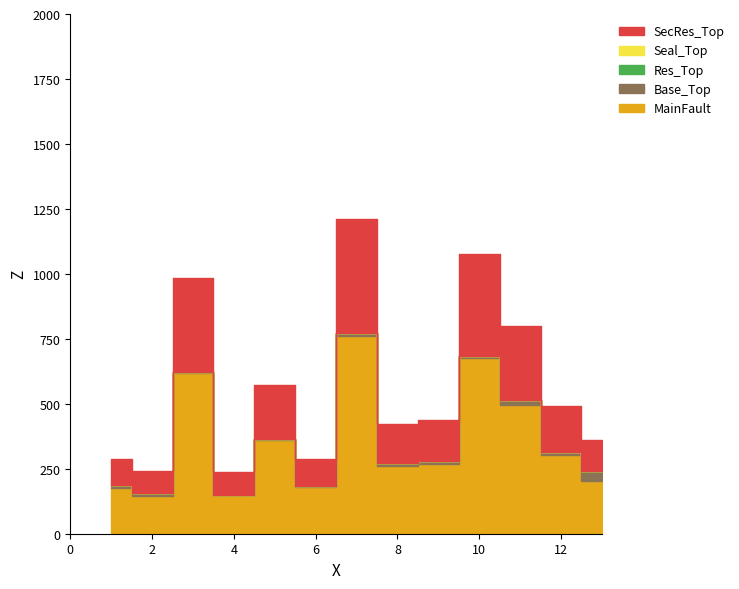

Which label corresponds to the smallest value in the chart?

1